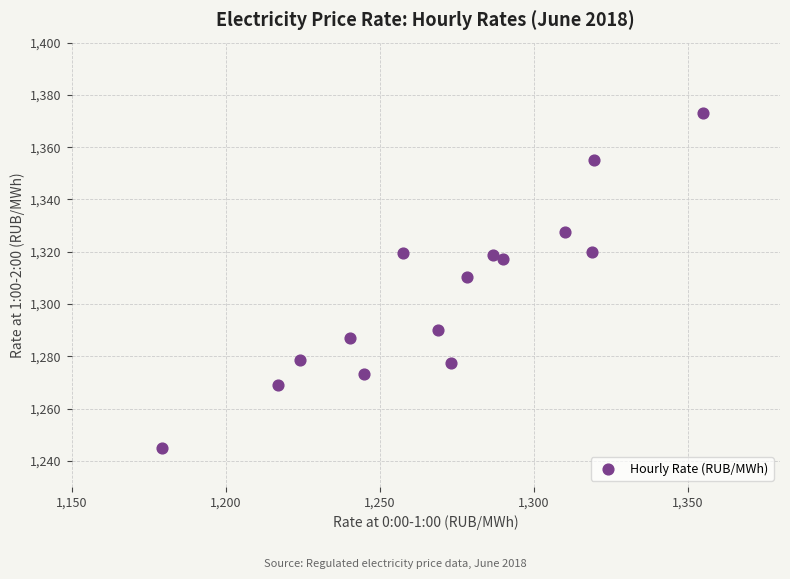

What is the range of Y values (max minus min)?

128.1